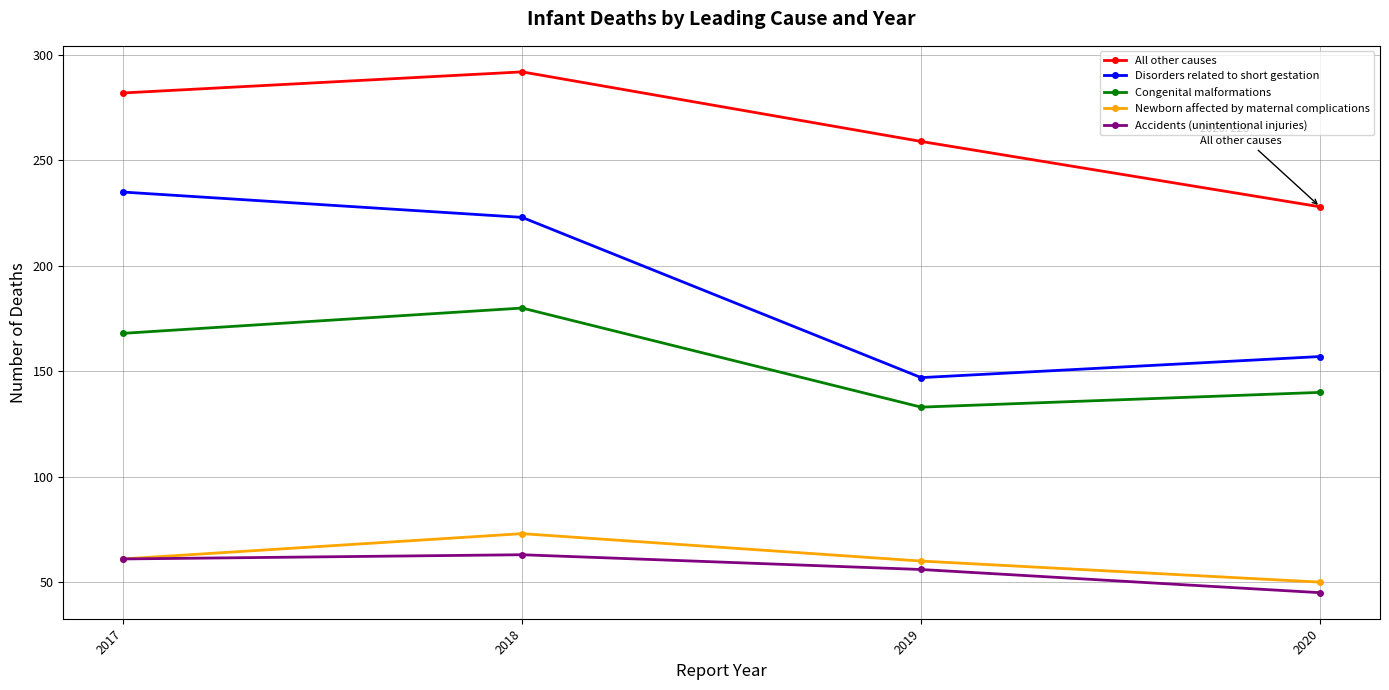

Where is All other causes nearest to the value 260?

2019